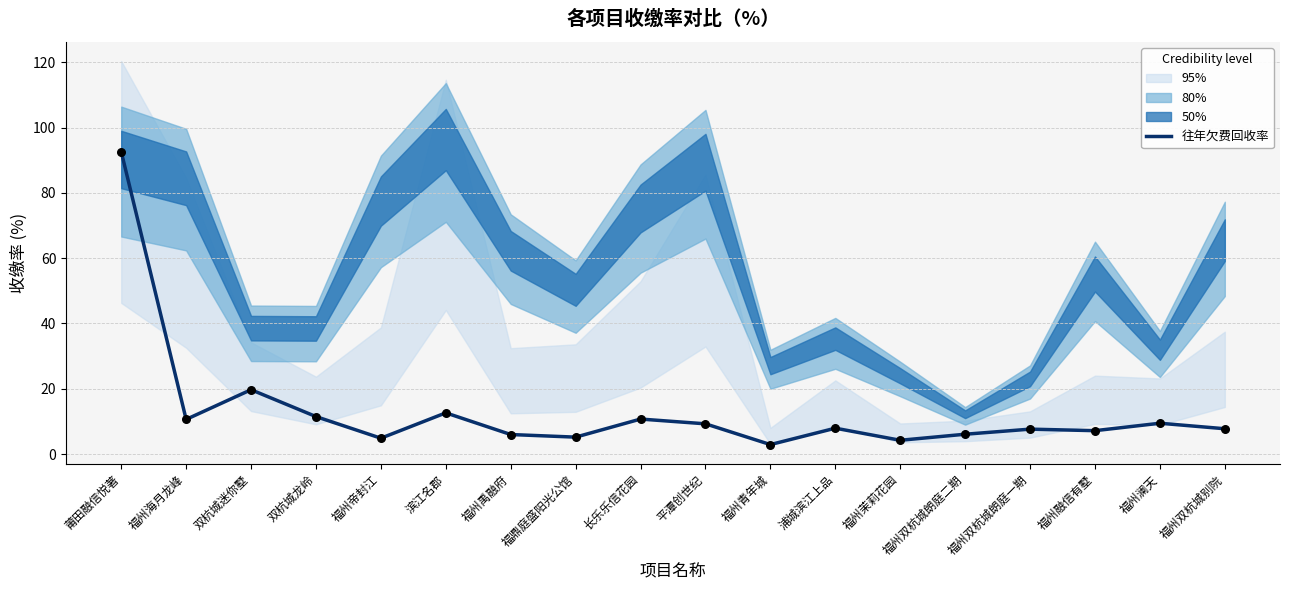

Approximately how many times larger is the value at 莆田融信悦著 compared to 双杭城龙岭?

8.1